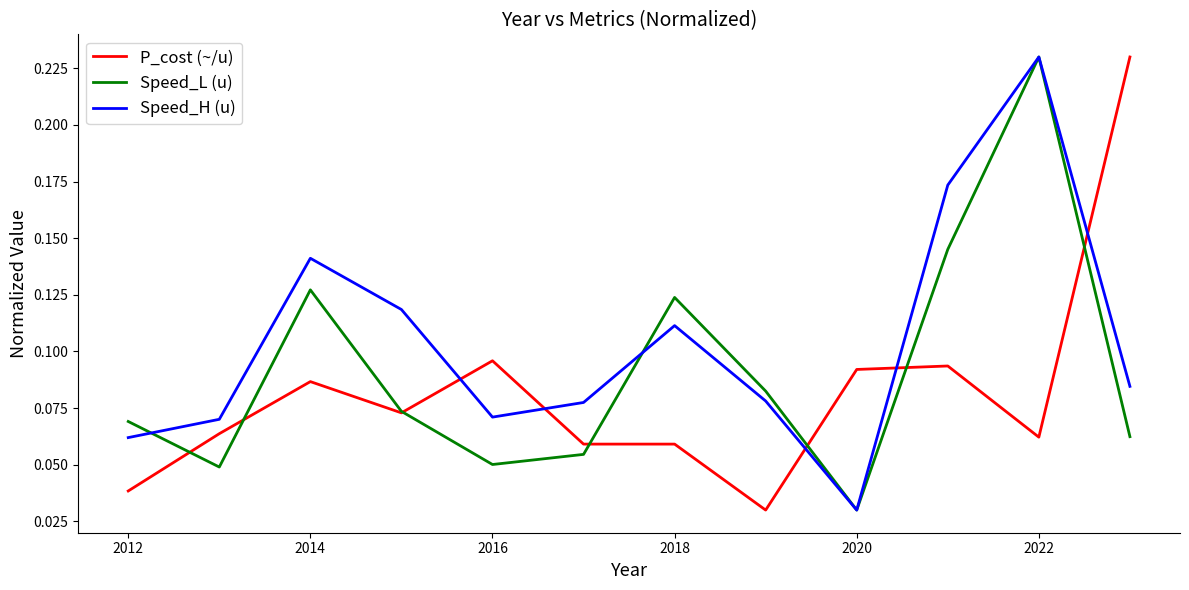

Which series has the largest total across all categories?

Speed_H (u)